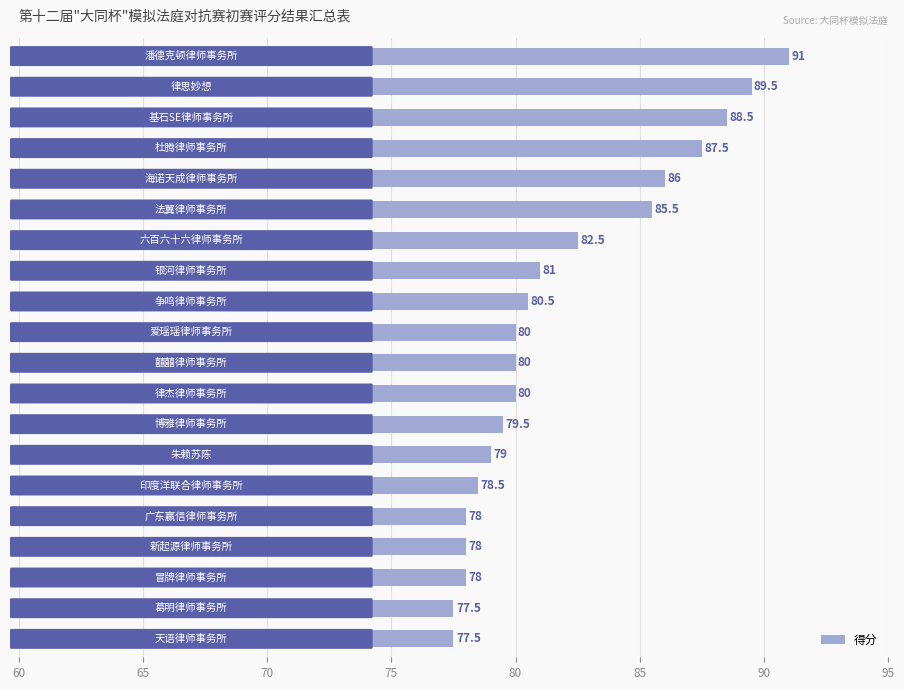

Are the bars horizontal?

Yes